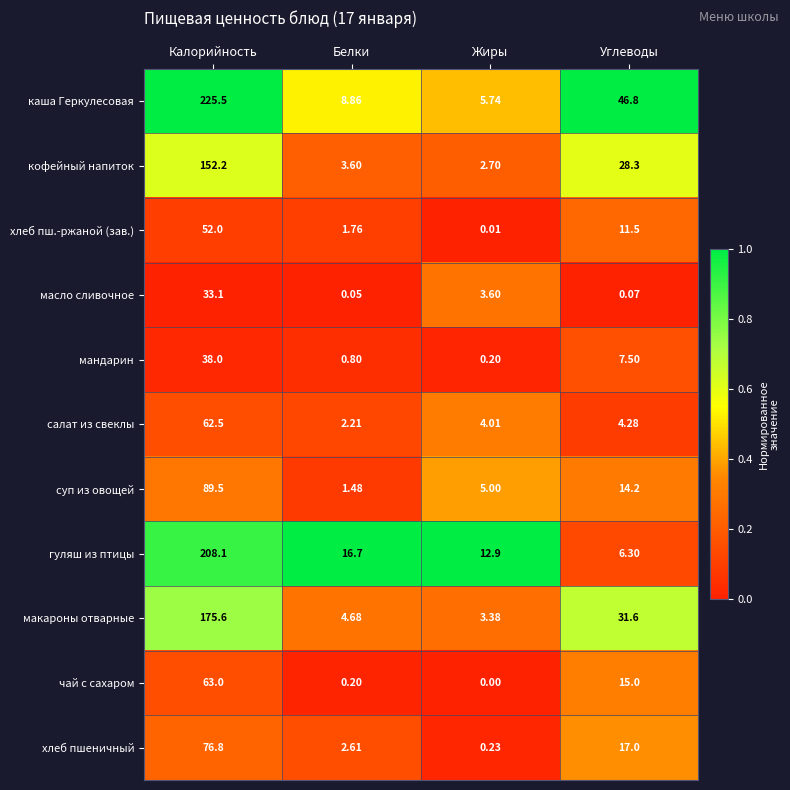

Which series changed the most between Жиры and Углеводы?

каша Геркулесовая